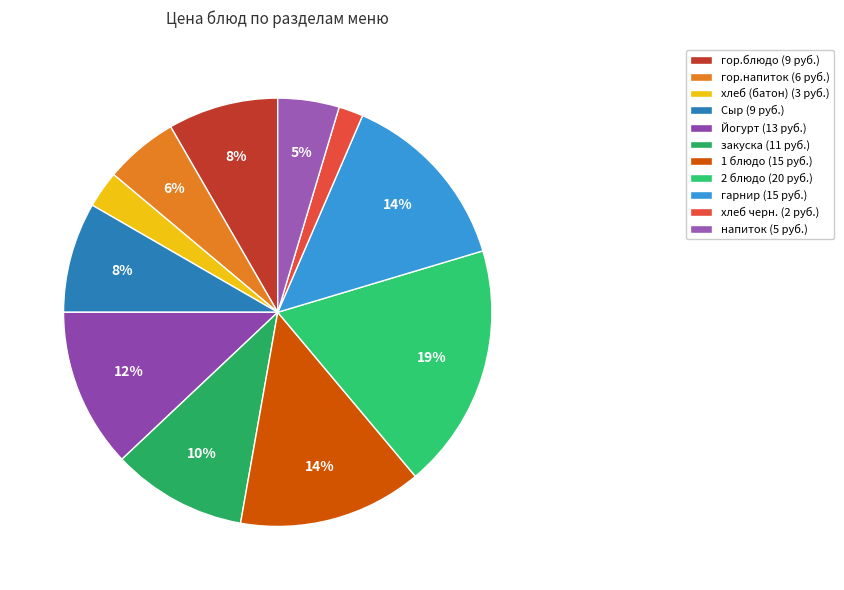

True or false: закуска accounts for 10% of the total.

True